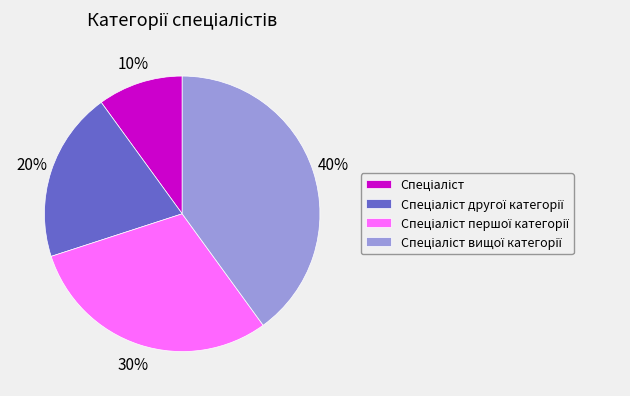

Does any single category account for the majority?

No